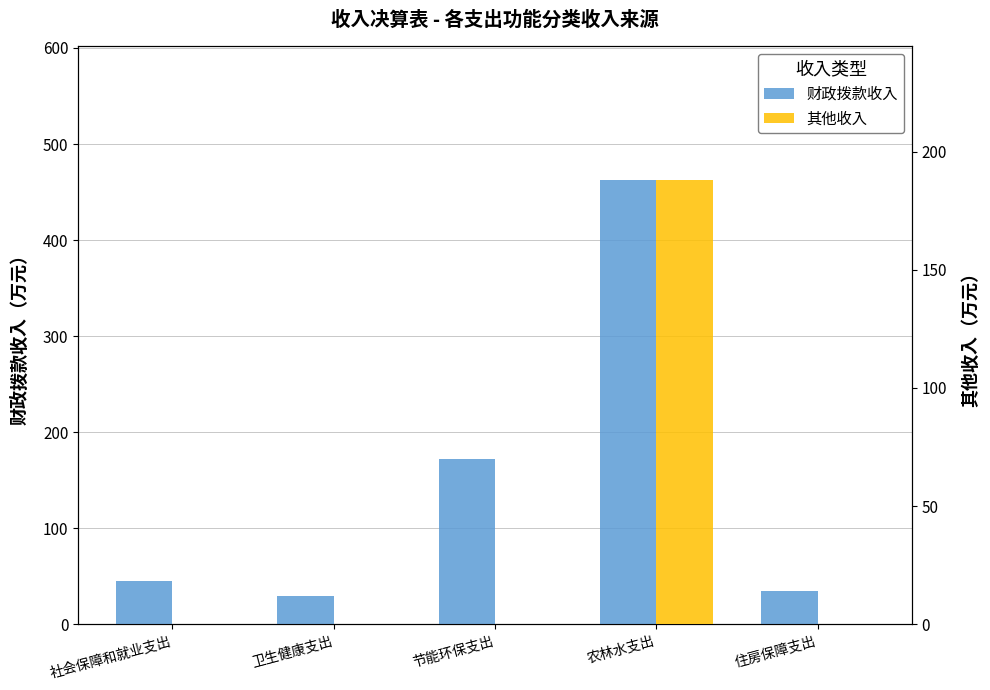

What is the label of the 2nd bar from the right?

农林水支出